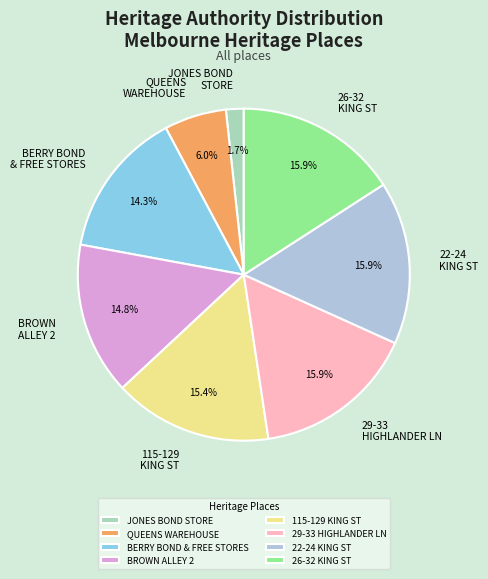

Is the sum of BERRY BOND & FREE STORES and 29-33 HIGHLANDER LN greater than half?

No